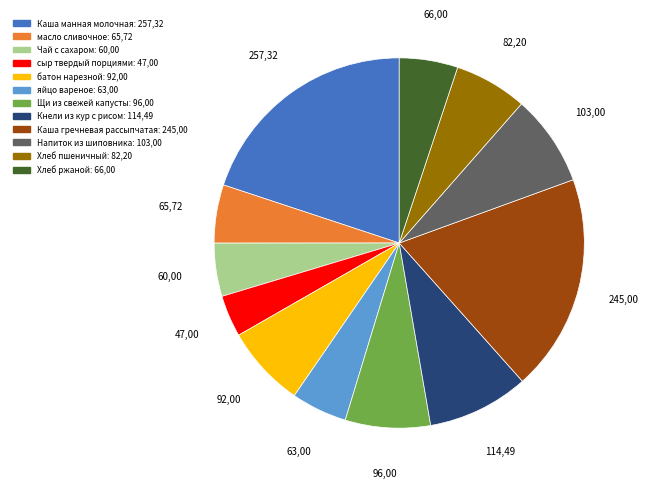

Which category has the smallest portion of the pie?

сыр твердый порциями